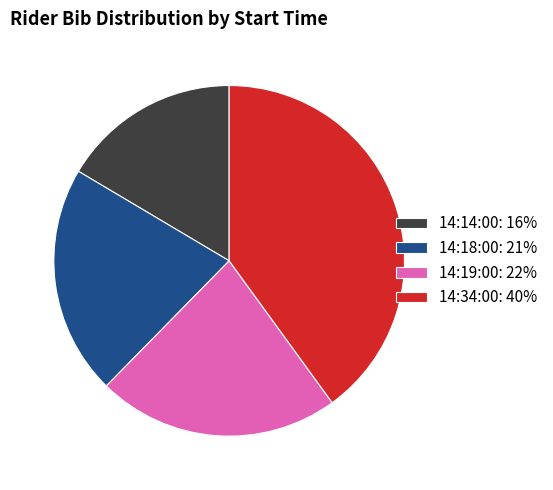

Which has a higher value, 14:34:00 or 14:14:00?

14:34:00